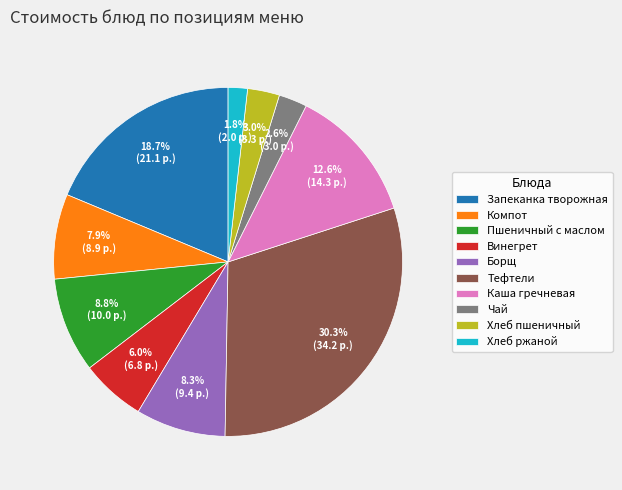

Which has a higher value, Хлеб пшеничный or Каша гречневая?

Каша гречневая